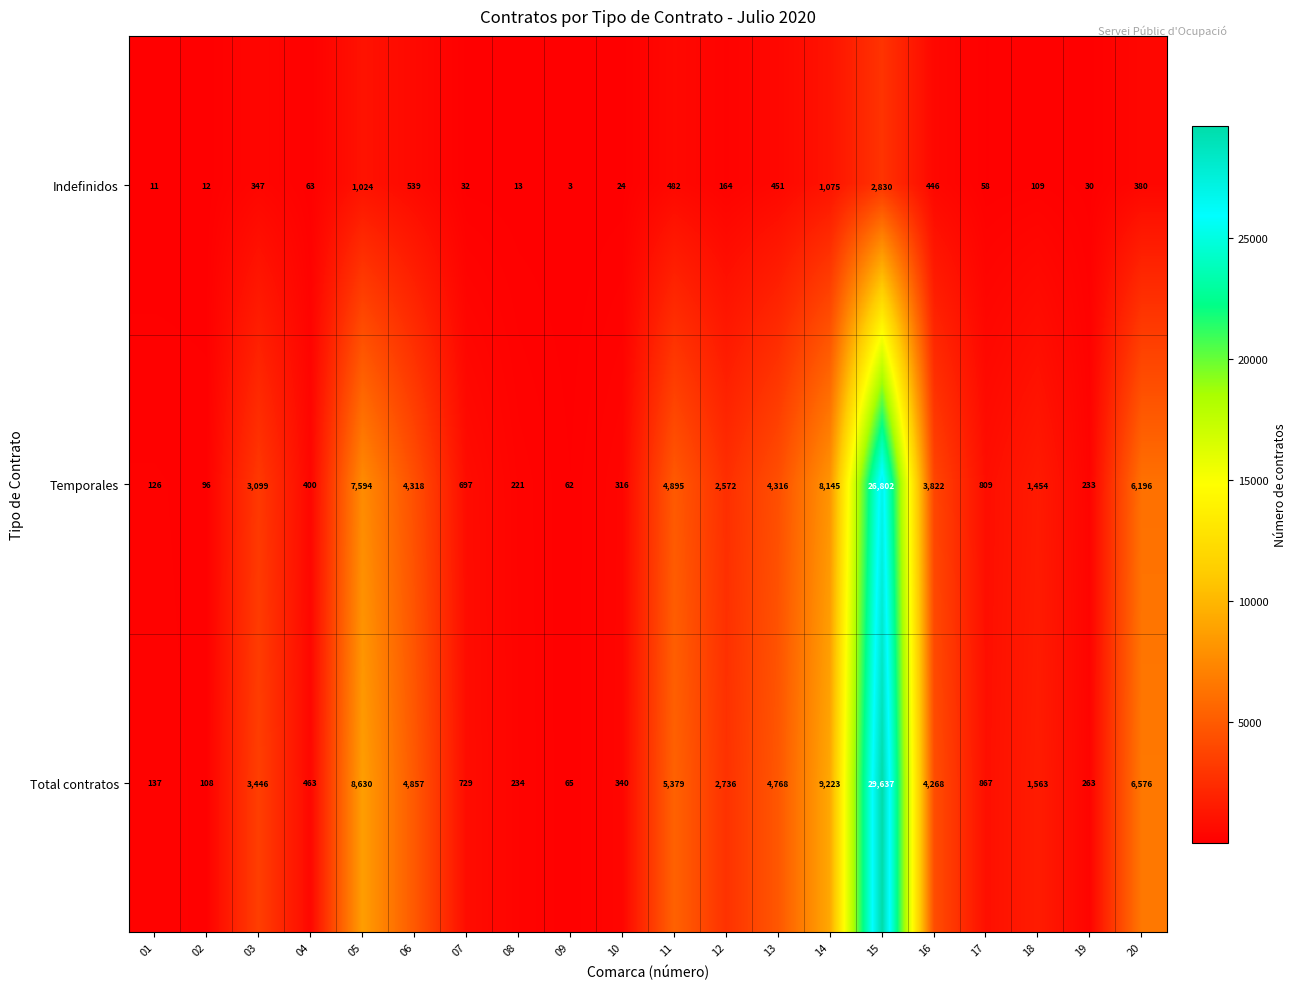

At which category is the sum across all series the highest?

15